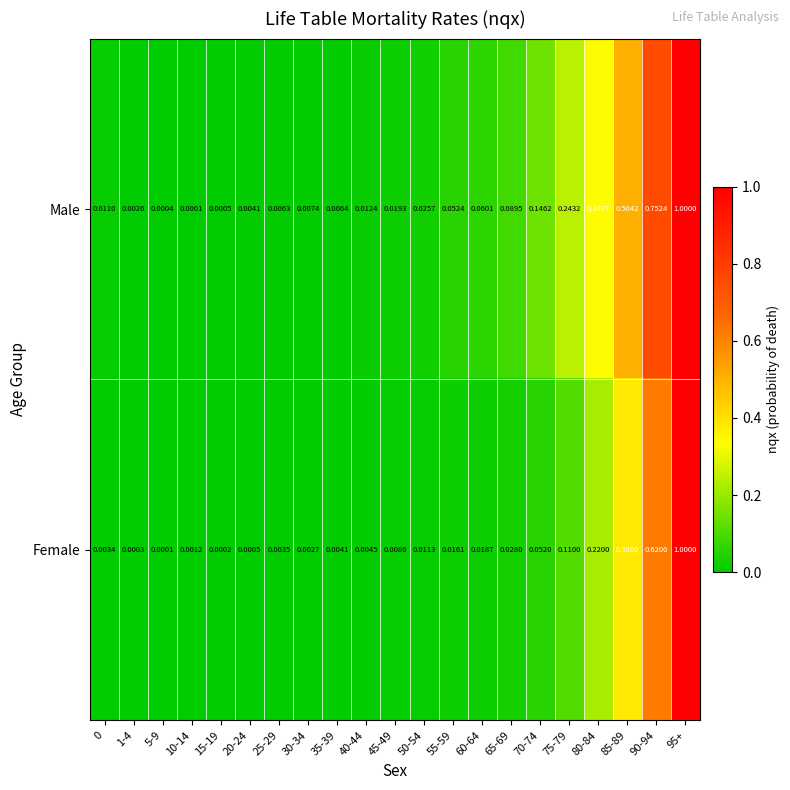

Count the number of data series in this chart.

2